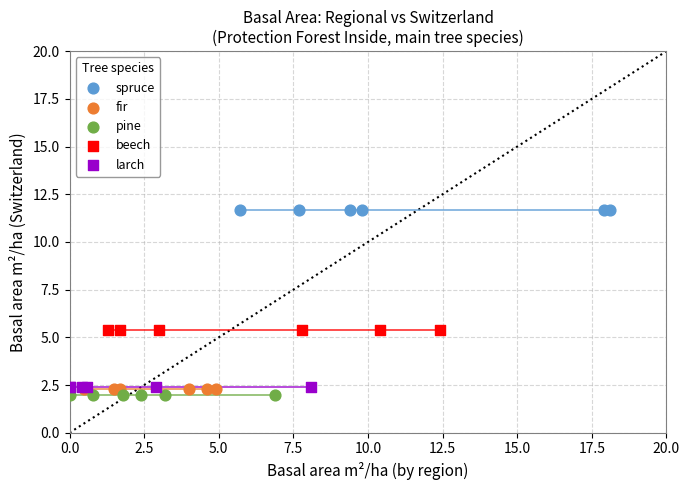

Which series contains the highest Y value?

spruce